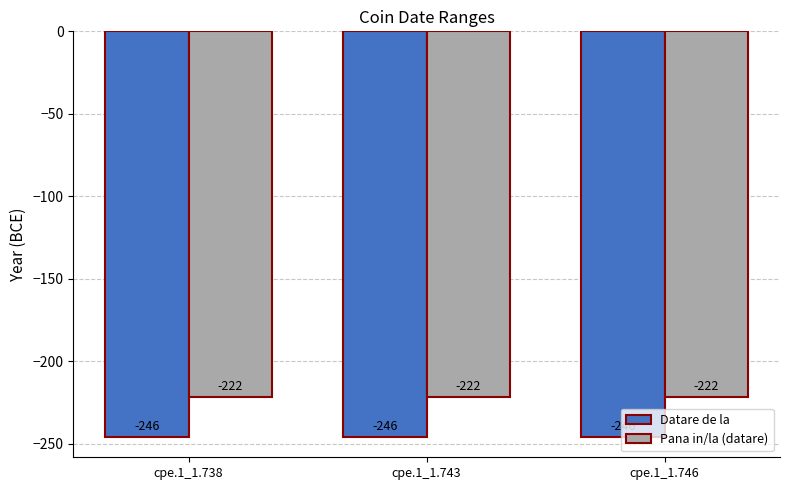

How many groups of bars are there?

3